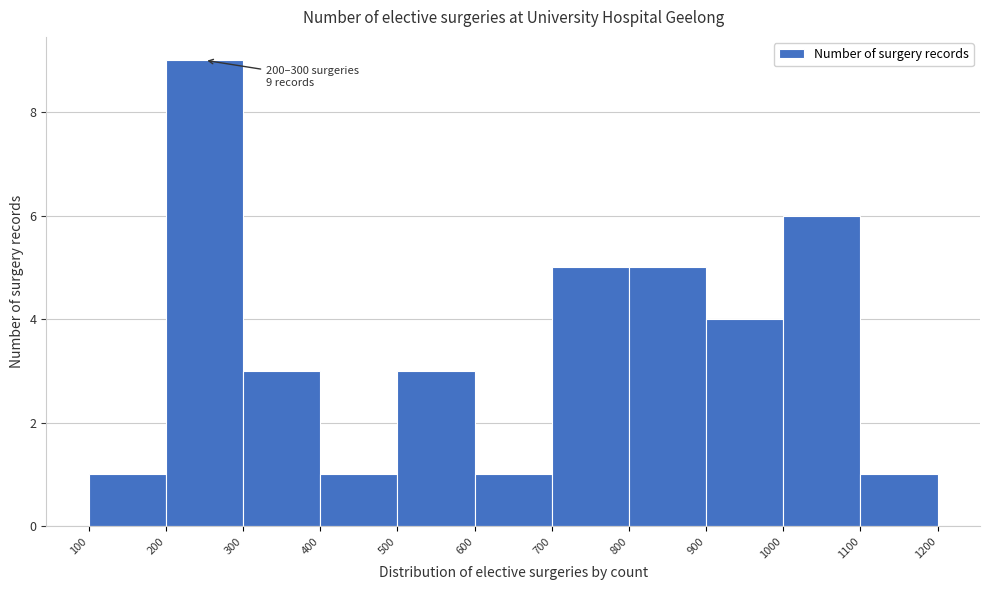

Which range on the x-axis has the tallest bar?

200 to 300